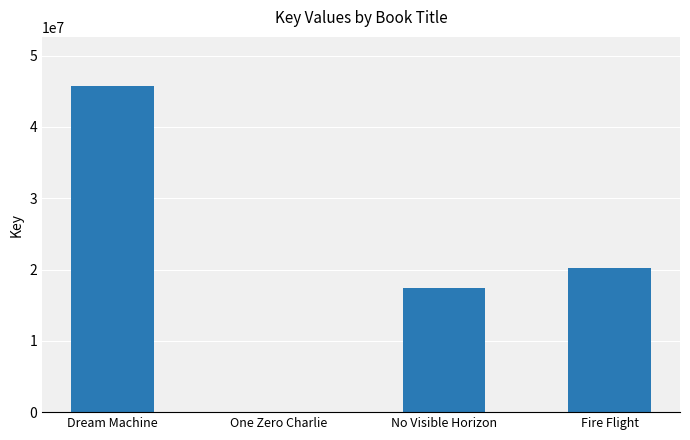

Which has a higher value, One Zero Charlie or Fire Flight?

Fire Flight